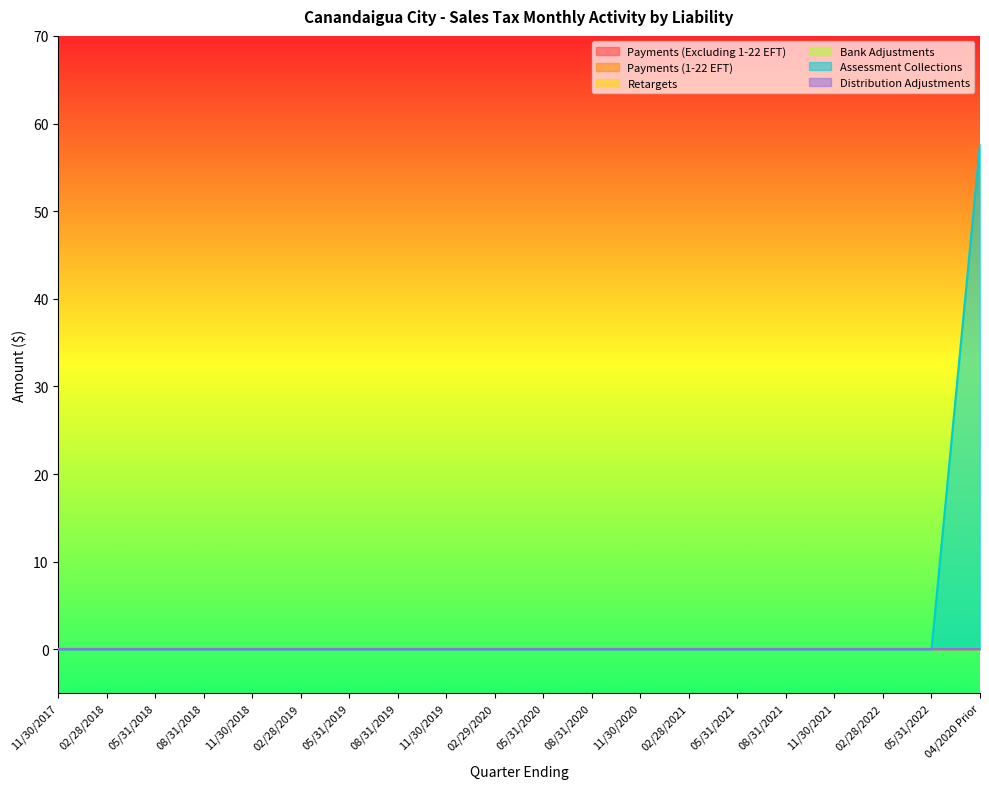

True or false: Retargets and Bank Adjustments cross at least once.

False